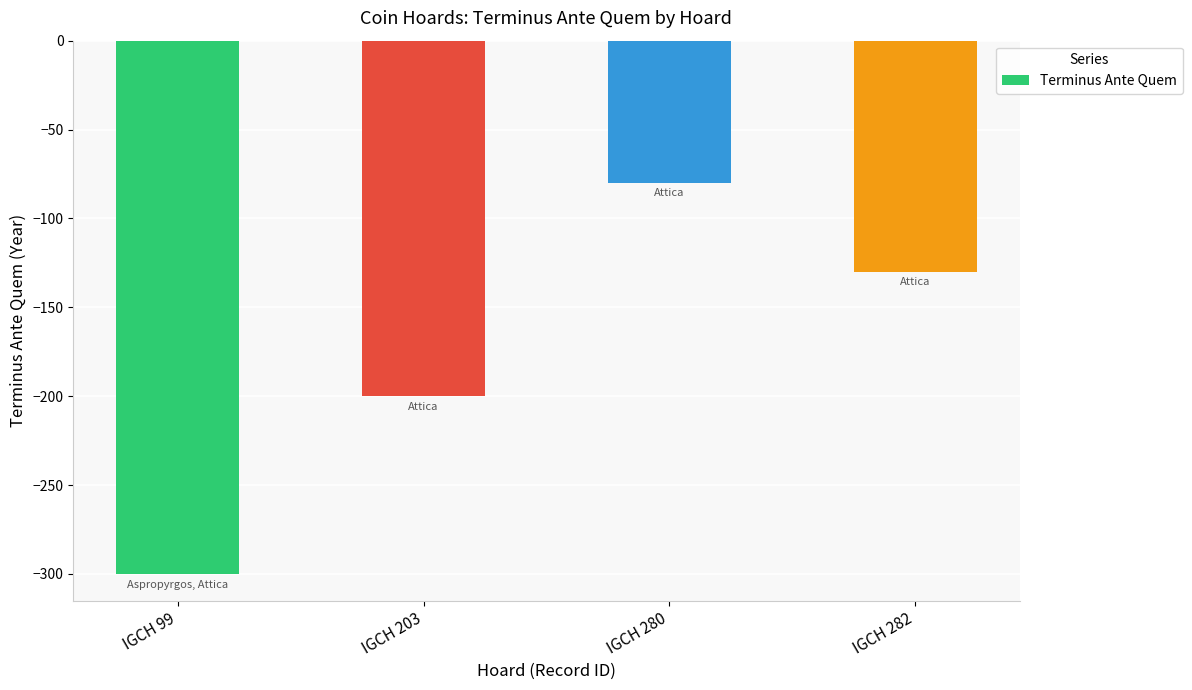

How many bars are there in total?

4